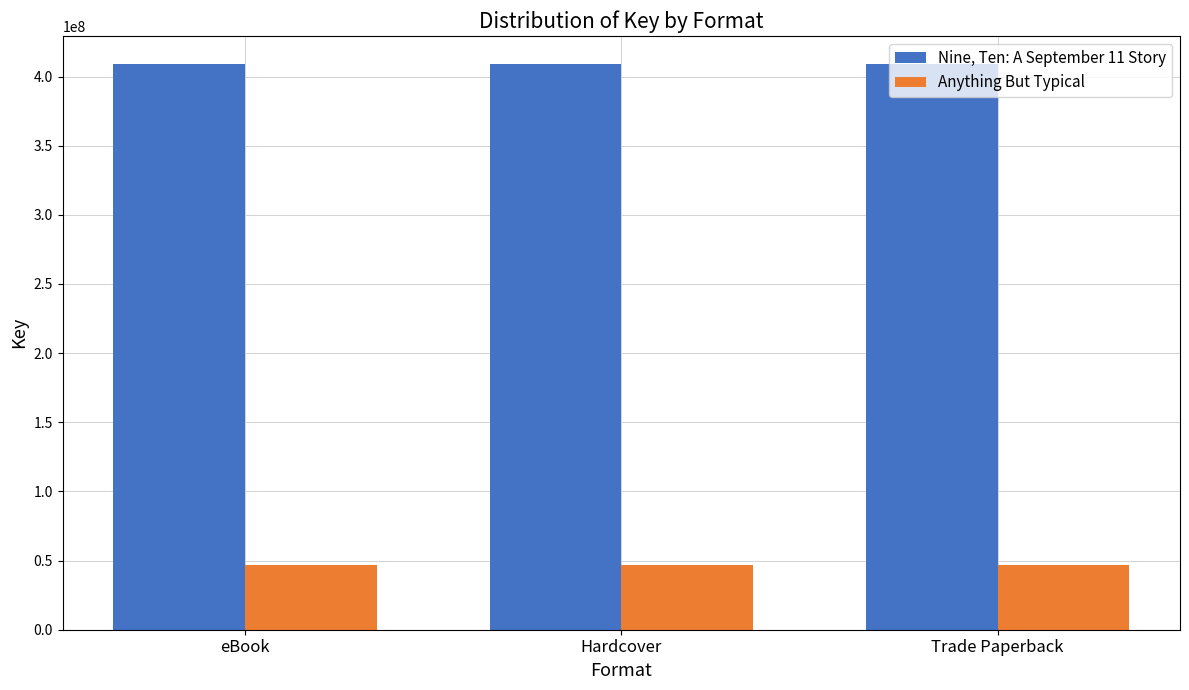

What is the difference between the highest and lowest values at Hardcover?

362296182